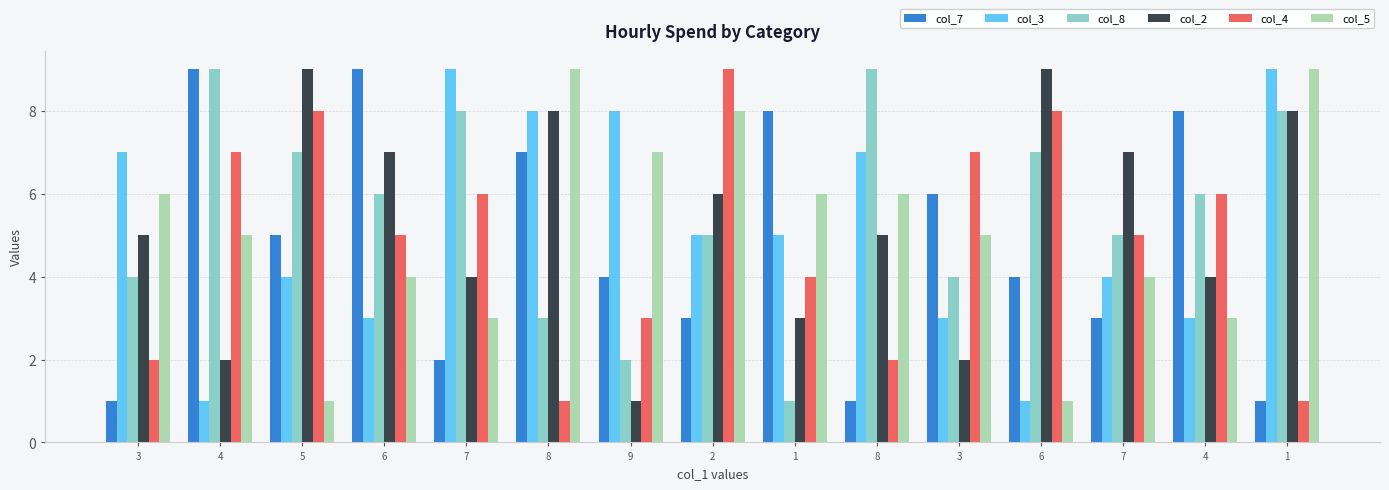

Where does the col_7 series first go above 4?

4